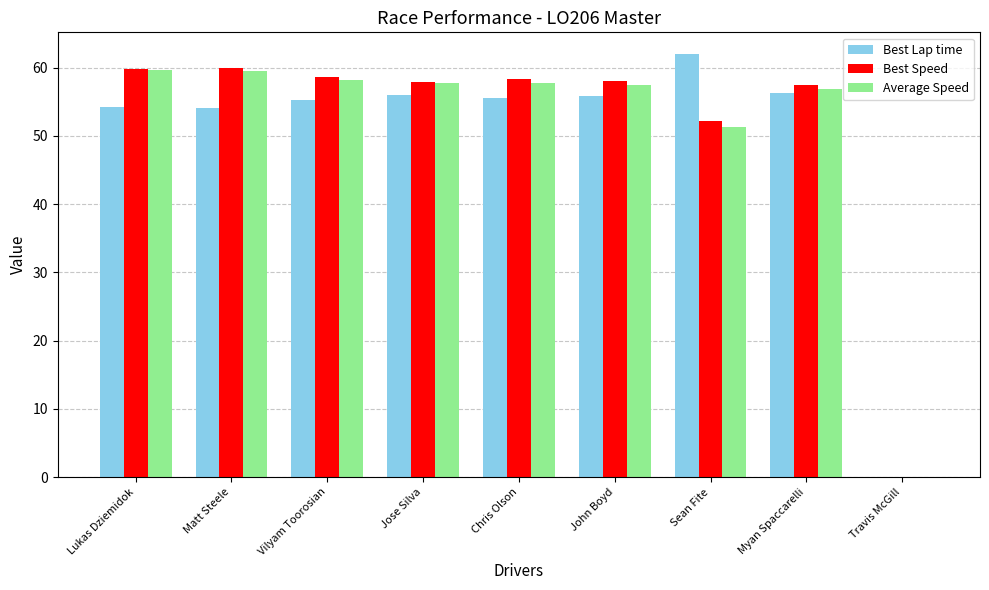

Is the value of Best Speed at Matt Steele greater than the value of Best Lap time at Lukas Dziemidok?

Yes